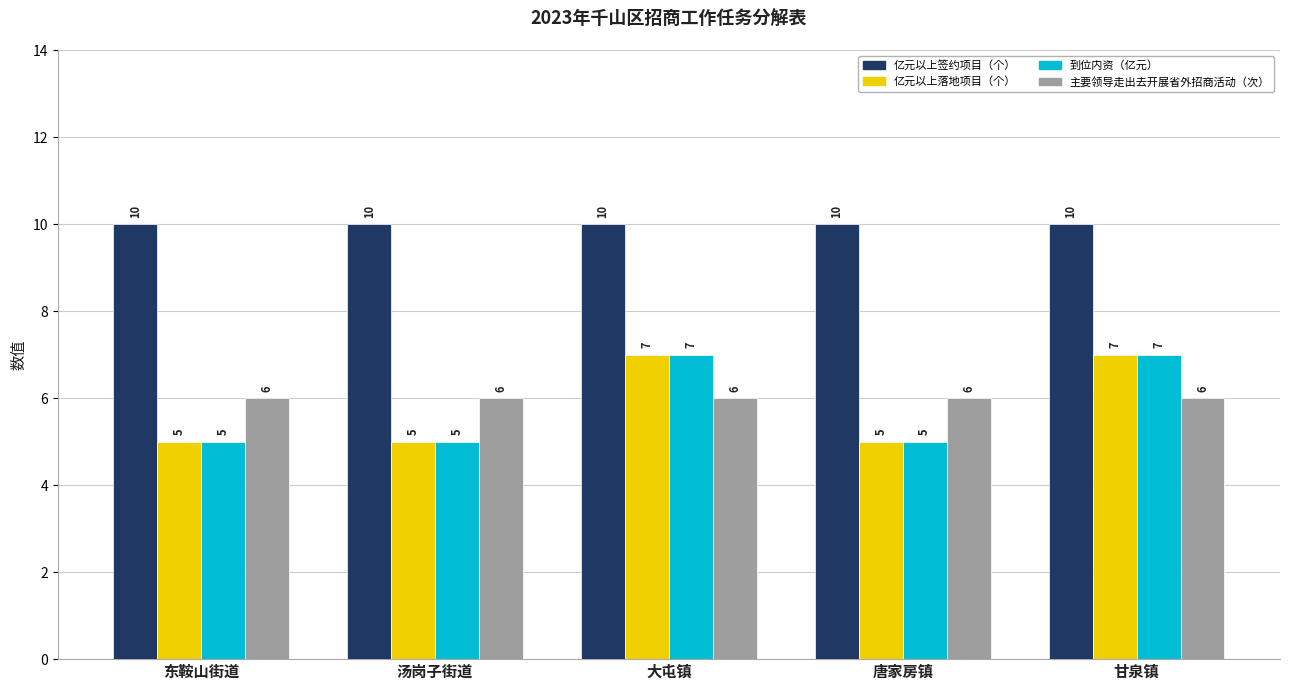

What are all the series names shown in the legend?

亿元以上签约项目（个）, 亿元以上落地项目（个）, 到位内资（亿元）, 主要领导走出去开展省外招商活动（次）